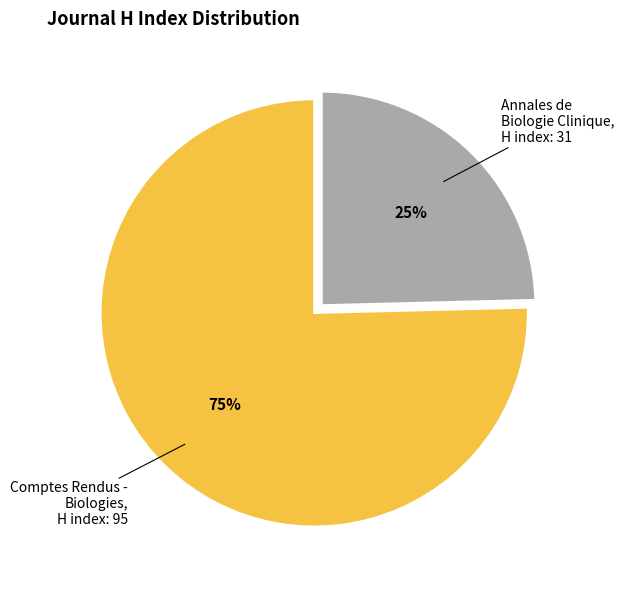

To the nearest percent, what is the average slice percentage?

50%